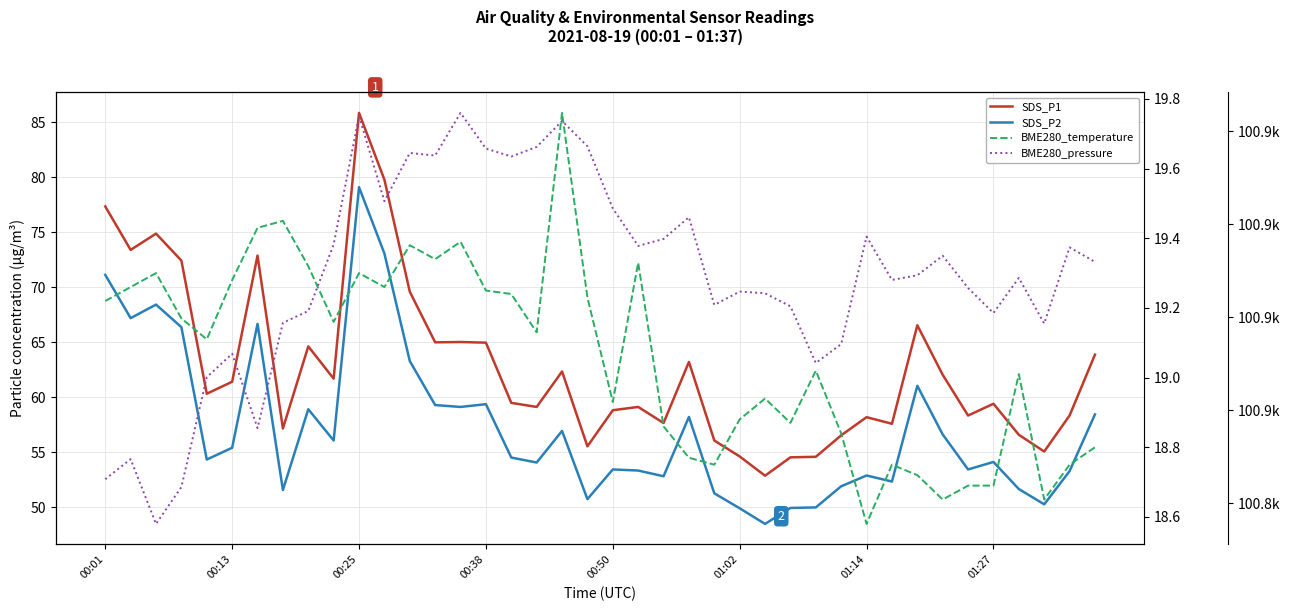

What is the minimum value shown in the chart?

18.6